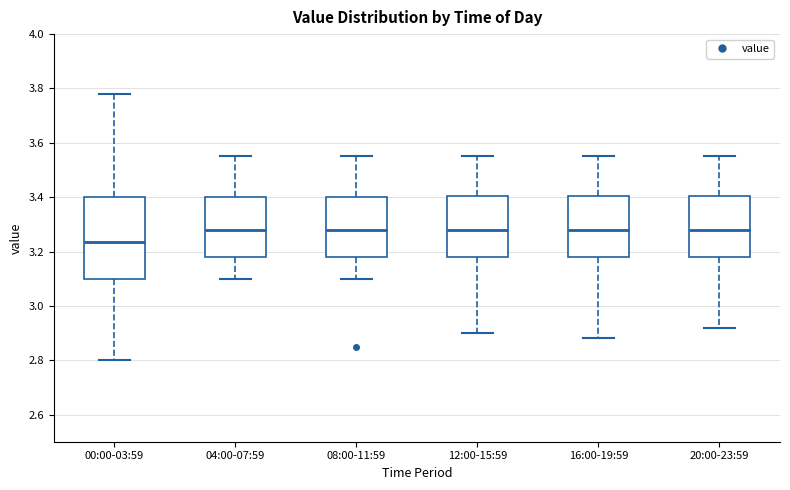

Which box has the lowest median line?

00:00-03:59